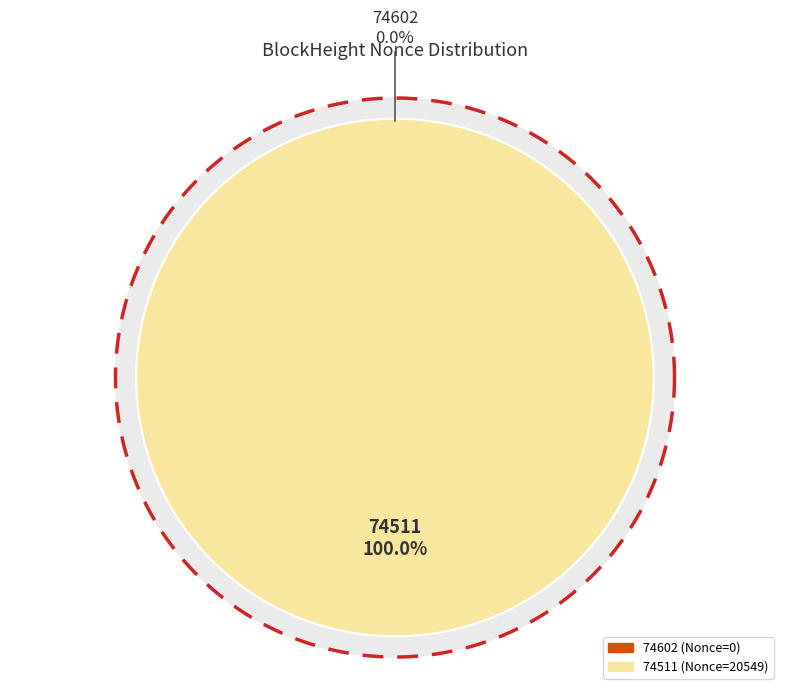

Rank the categories by value from highest to lowest.

74511, 74602